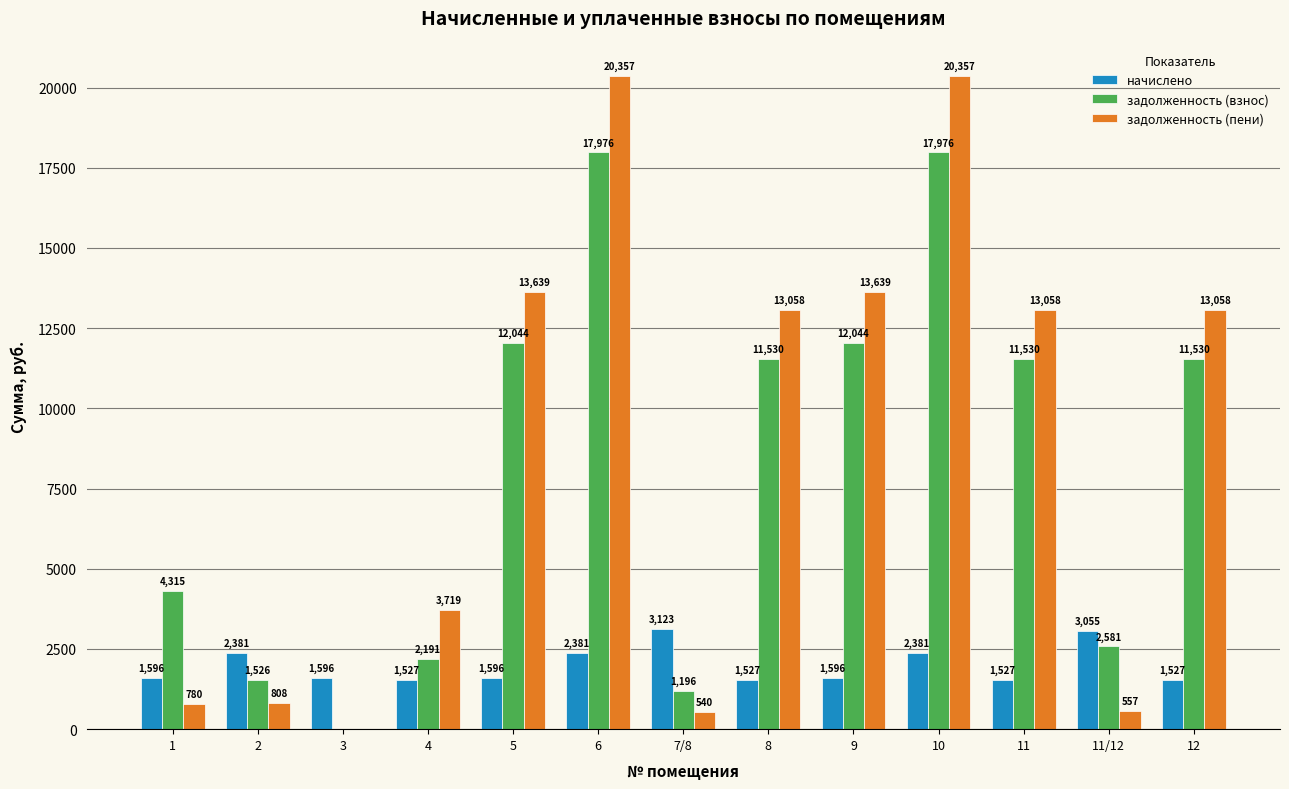

True or false: задолженность (пени) has a value of 4919.9 at 4.

False